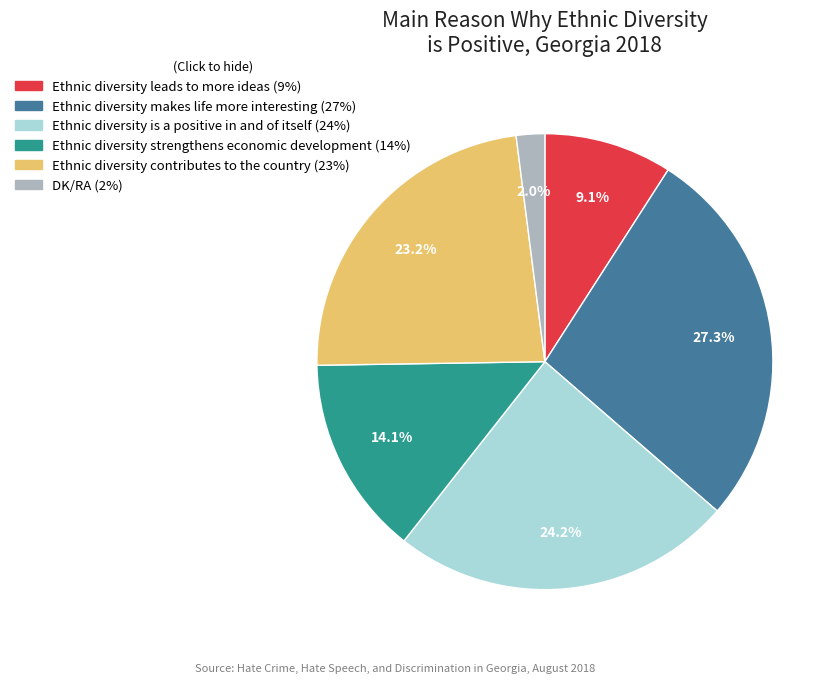

To the nearest percent, what portion does Ethnic diversity makes life more interesting represent?

27%